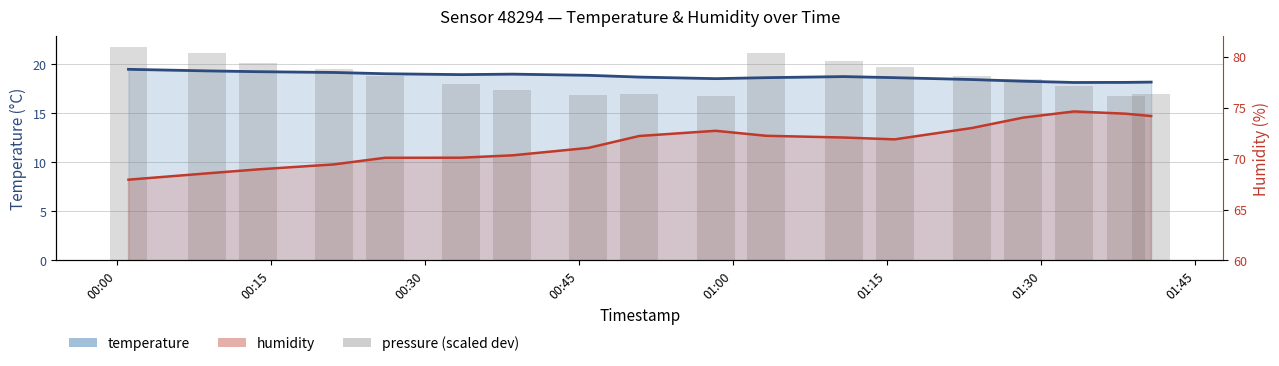

List the series in order of their peak value, highest first.

humidity, pressure (scaled), temperature